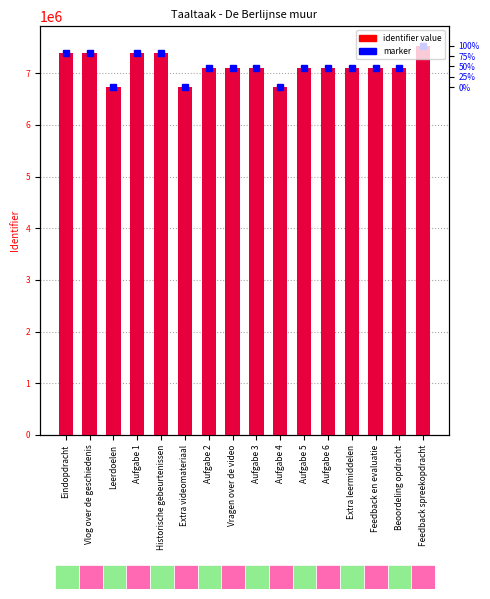

Where is the data nearest to the value 7132651?

Feedback en evaluatie